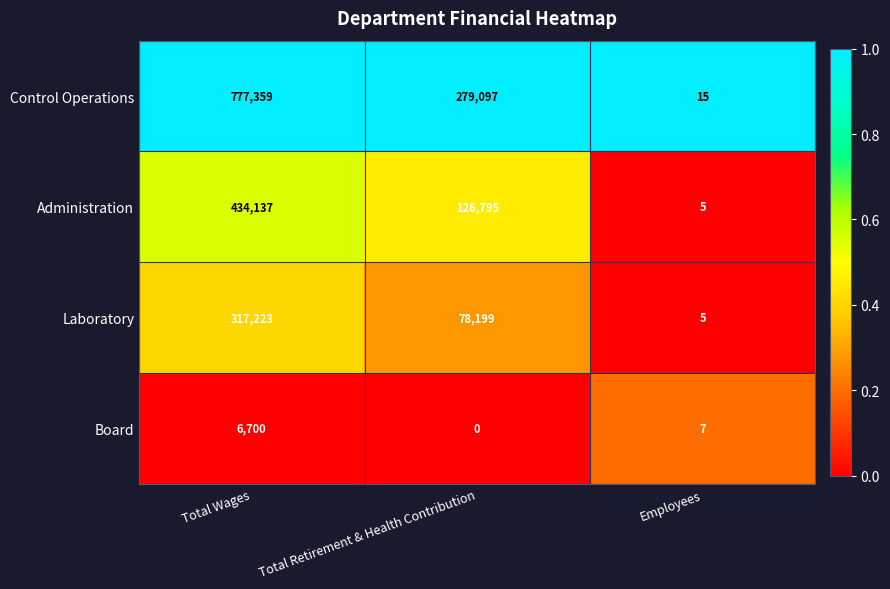

Which series has the largest range (max minus min)?

Control Operations